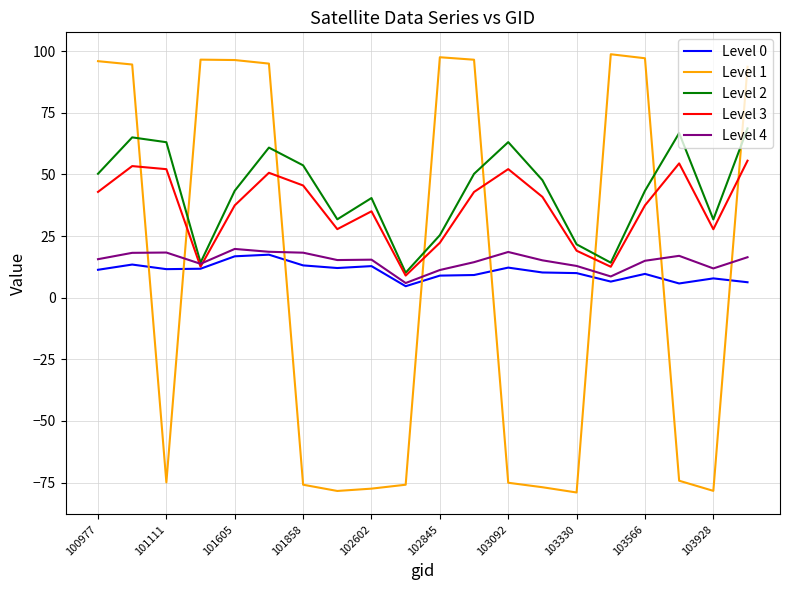

True or false: Level 1 and Level 2 cross at least once.

True